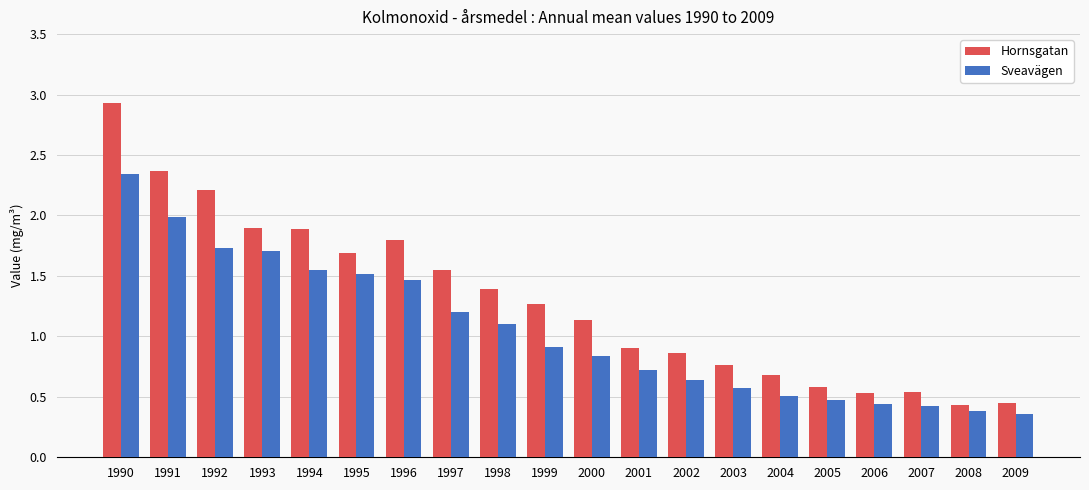

Does the chart contain any negative values?

No